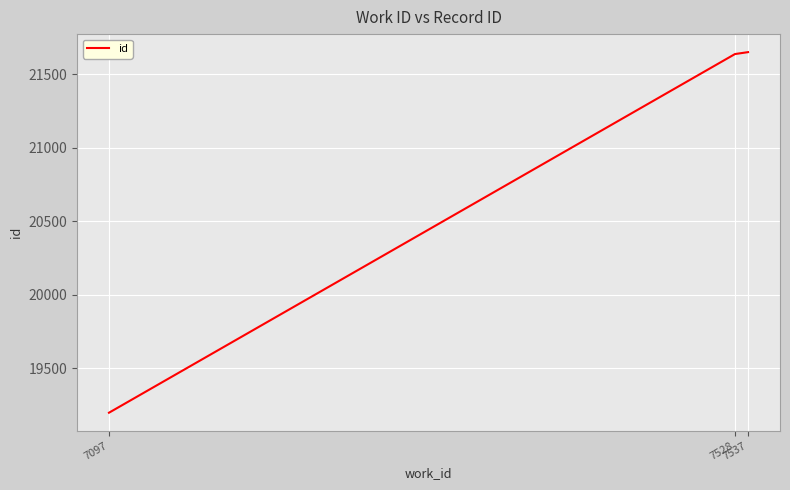

Count the number of categories in the chart.

3